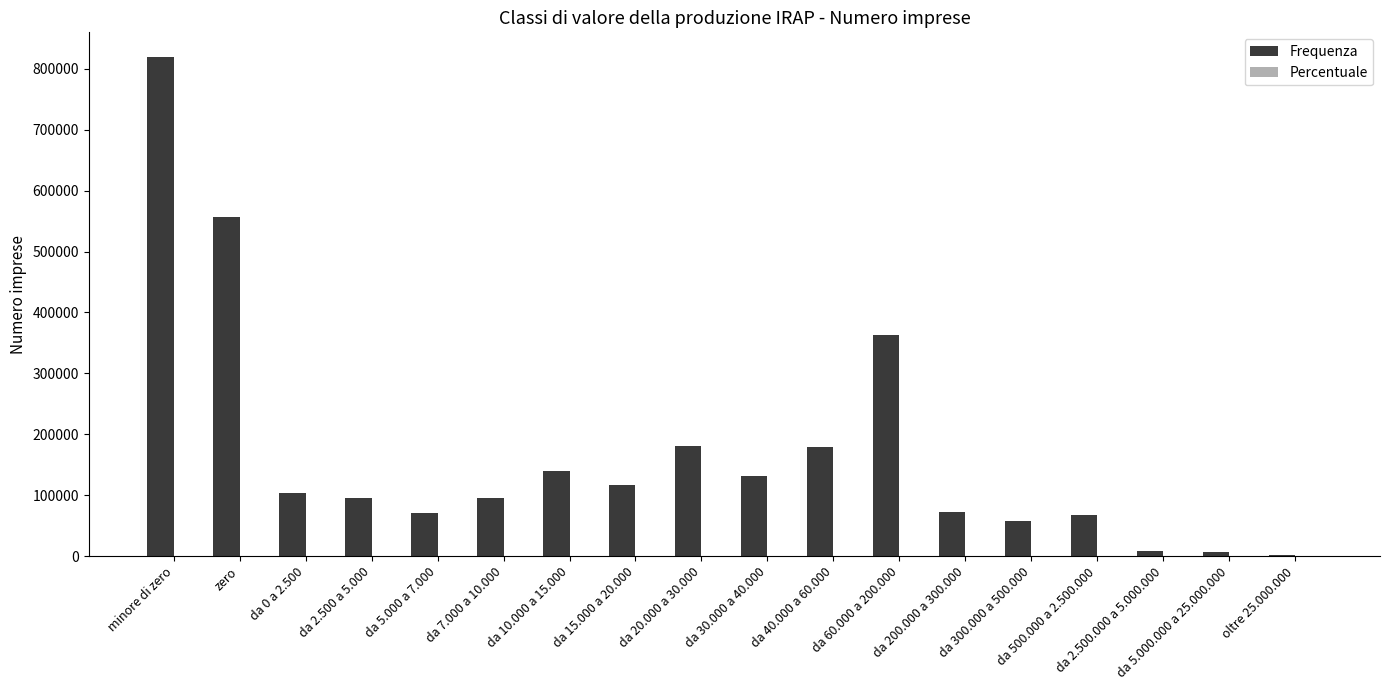

Which series has the largest total across all categories?

Frequenza